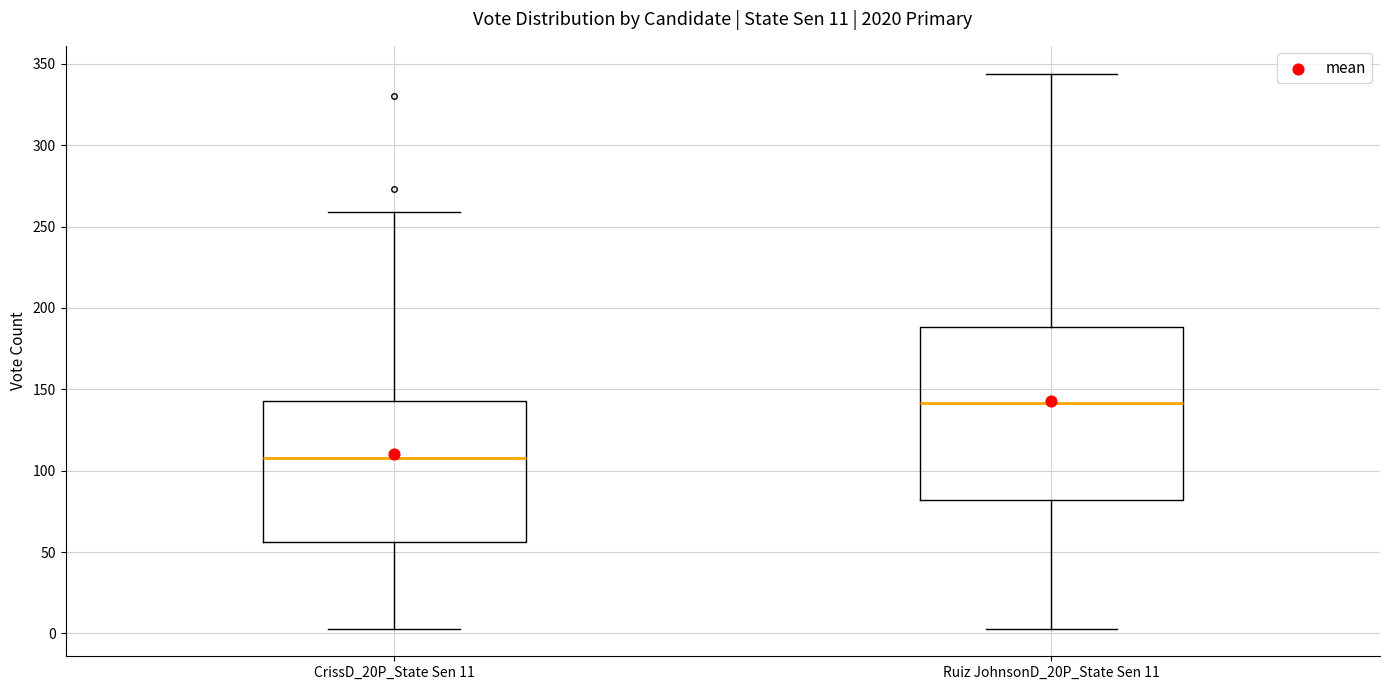

Which box has the lowest median line?

CrissD_20P_State Sen 11